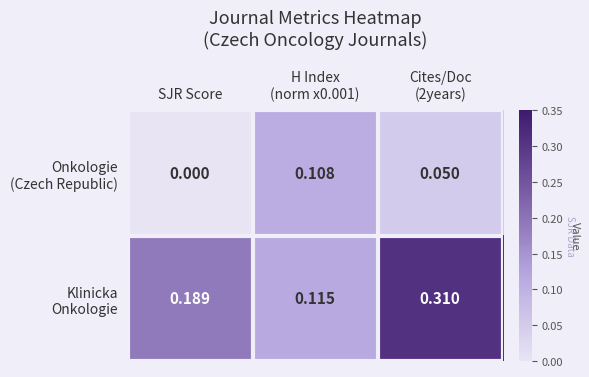

Which category has the lowest value across all series?

SJR Score